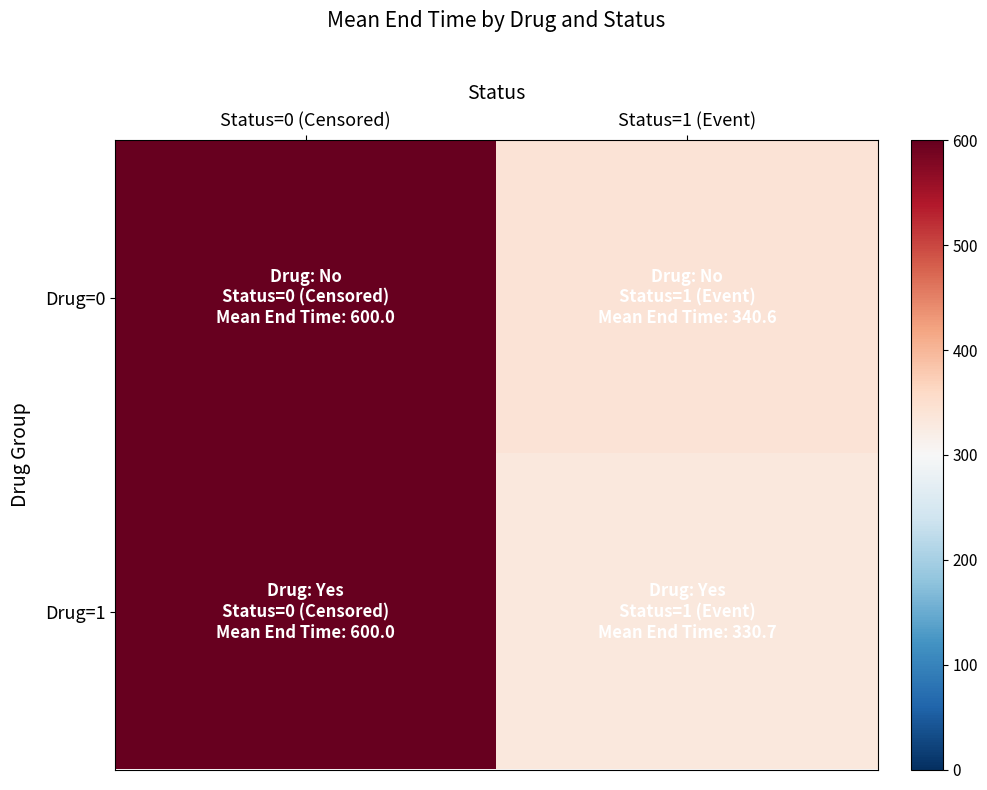

Reading left to right, what are all the values shown in this chart?

Drug=0: Status=0 (Censored)=600.0	Status=1 (Event)=340.6
Drug=1: Status=0 (Censored)=600.0	Status=1 (Event)=330.7